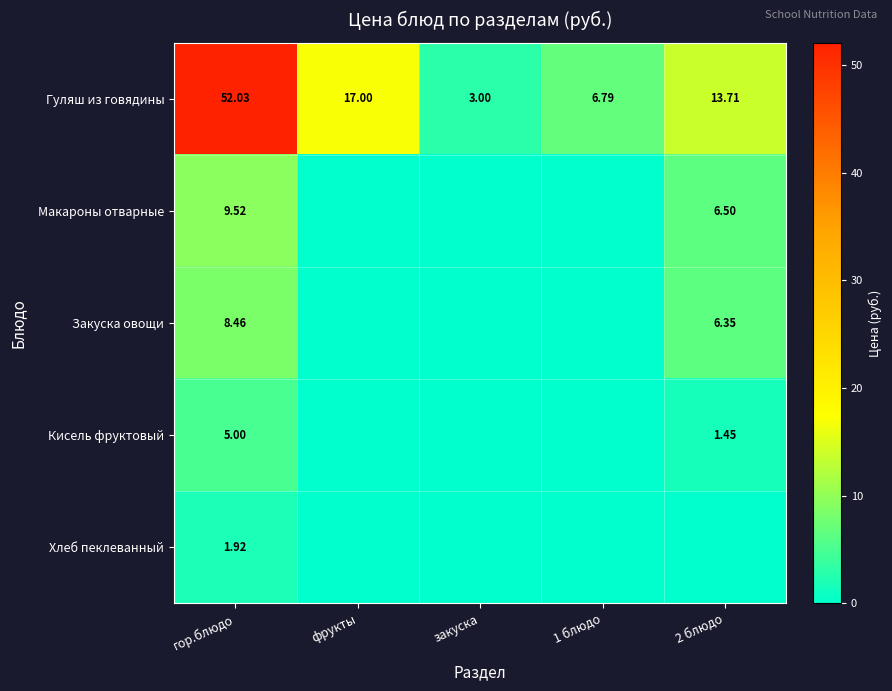

Where does the Гуляш из говядины series first go above 13?

гор.блюдо